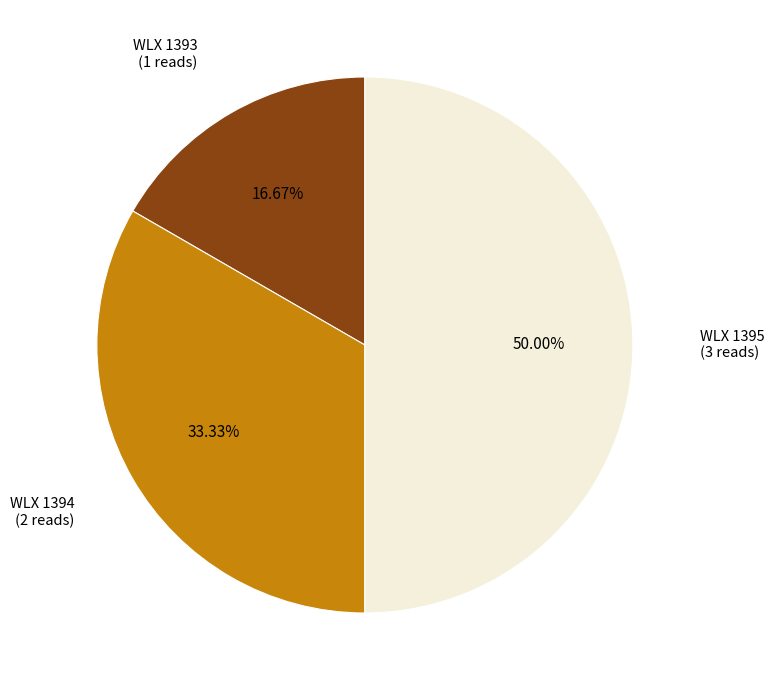

What is the total percentage of WLX 1394 and WLX 1393?

50.0%